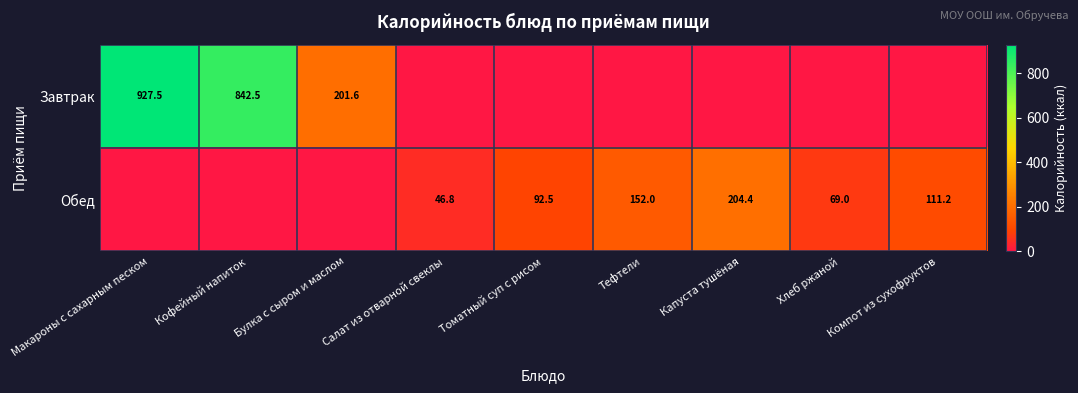

How many distinct data groups are displayed?

2